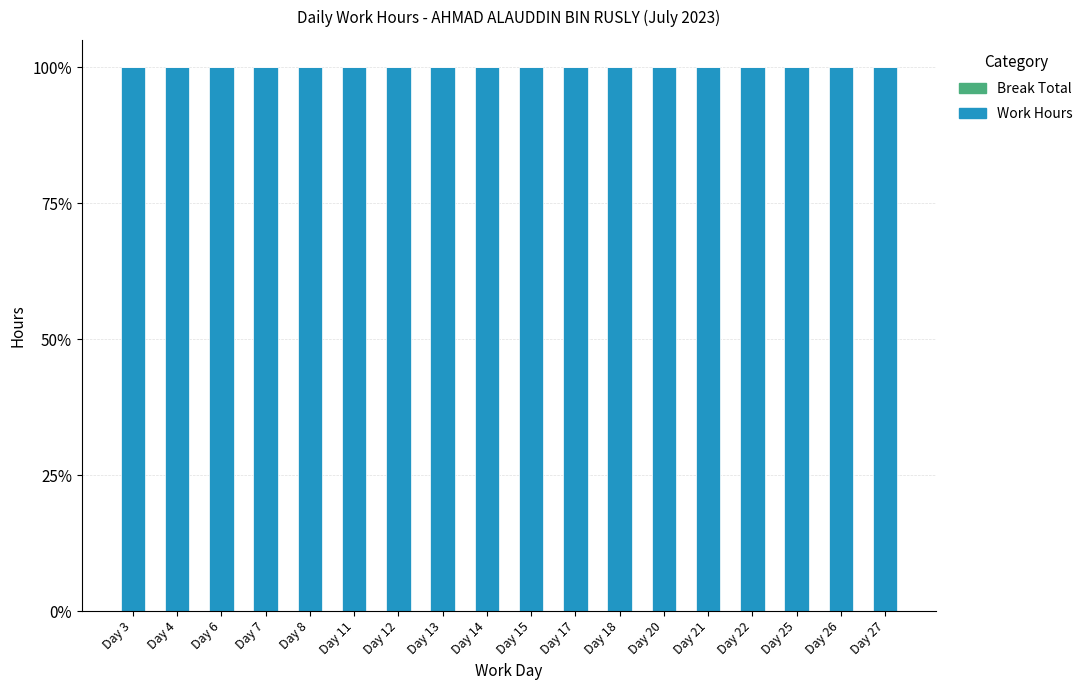

What is the sum of all Work Hours values?

1800